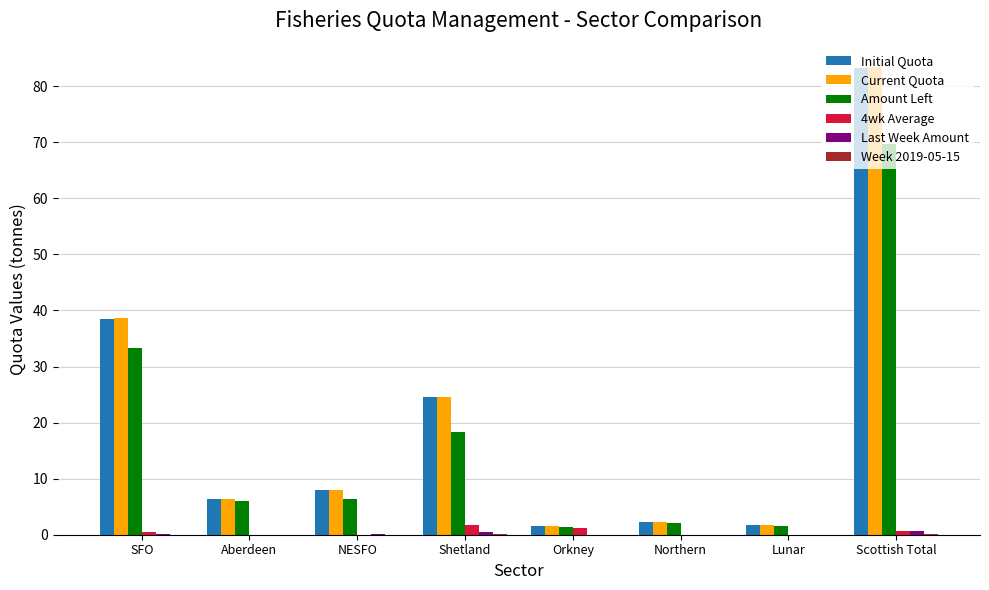

How many data points in Initial Quota are above 8?

4